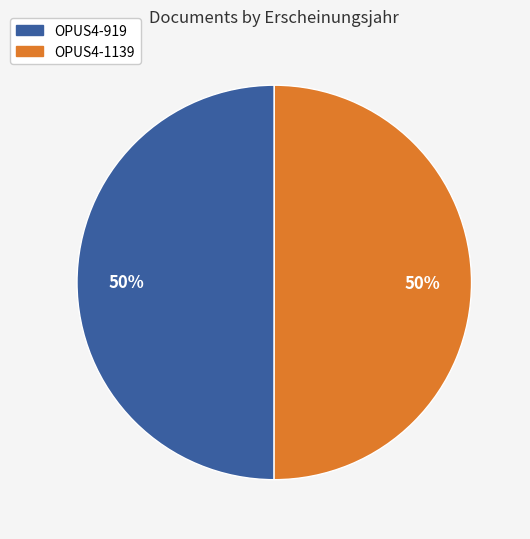

Combined, do OPUS4-919 and OPUS4-1139 account for over 50%?

Yes